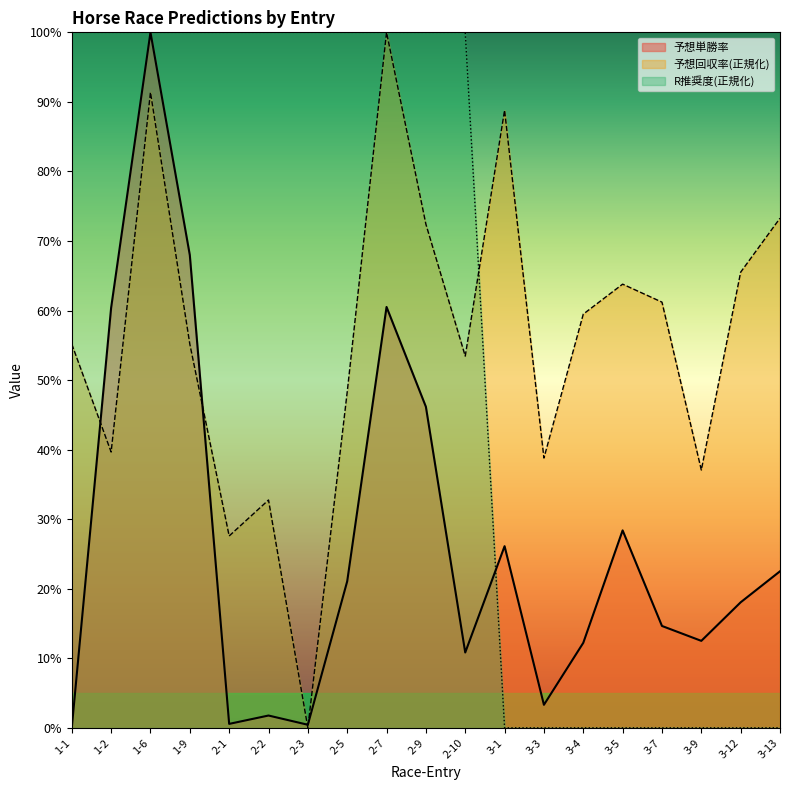

What is the difference between the second highest and second lowest values in the R推奨度 series?

1.0